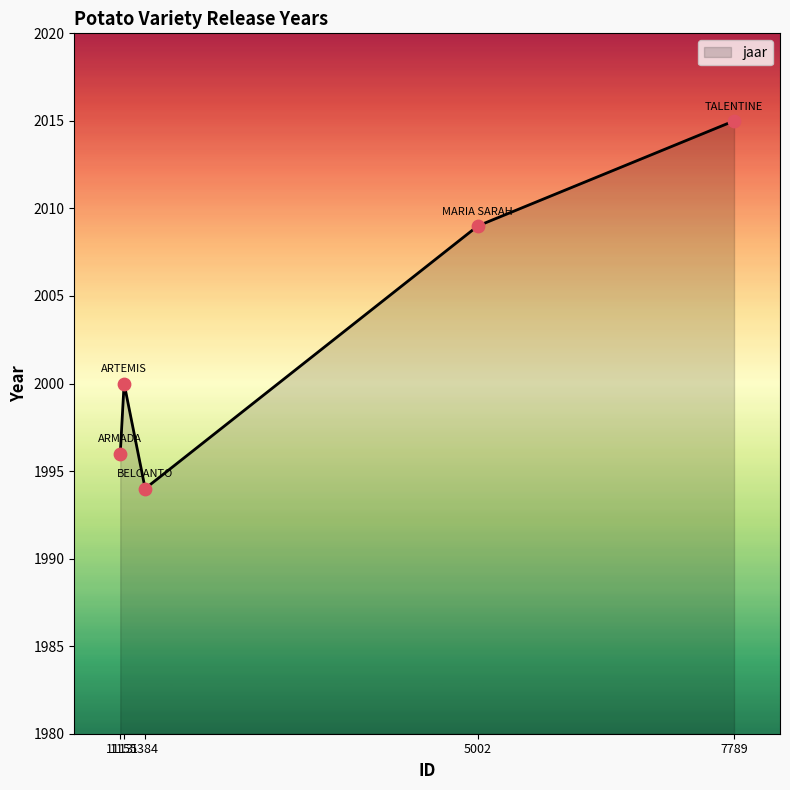

How many interior local valleys (lower than both neighbors) does the data have?

1